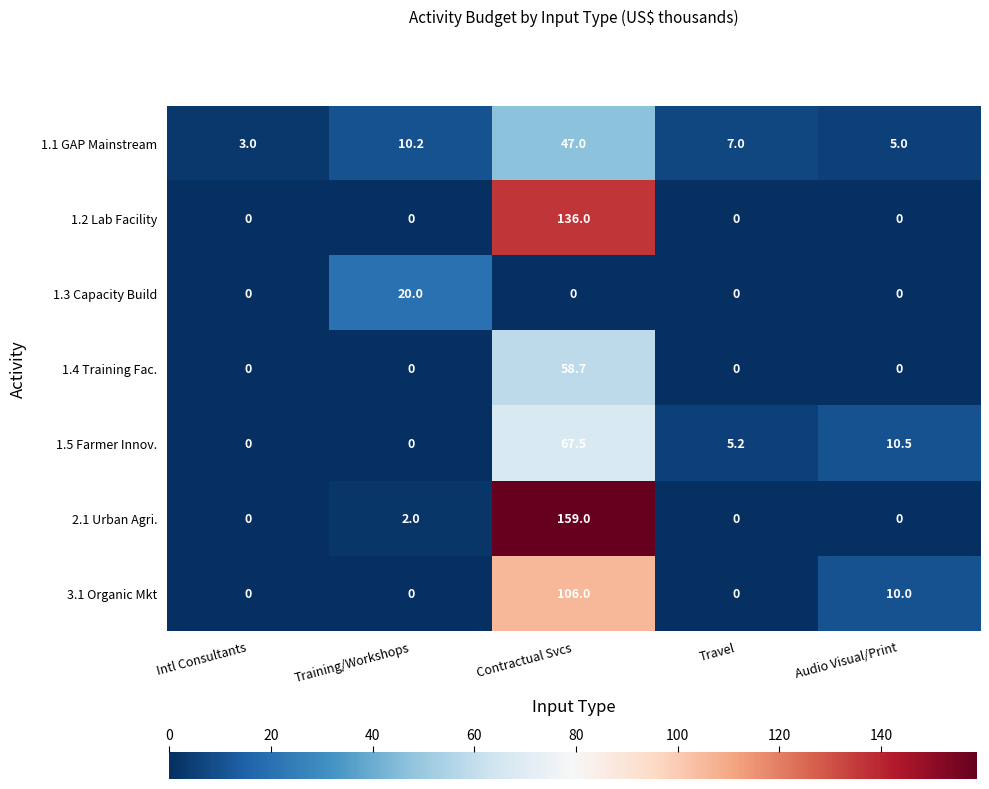

List the series in order of their peak value, highest first.

2.1 Urban Agri., 1.2 Lab Facility, 3.1 Organic Mkt, 1.5 Farmer Innov., 1.4 Training Fac., 1.1 GAP Mainstream, 1.3 Capacity Build